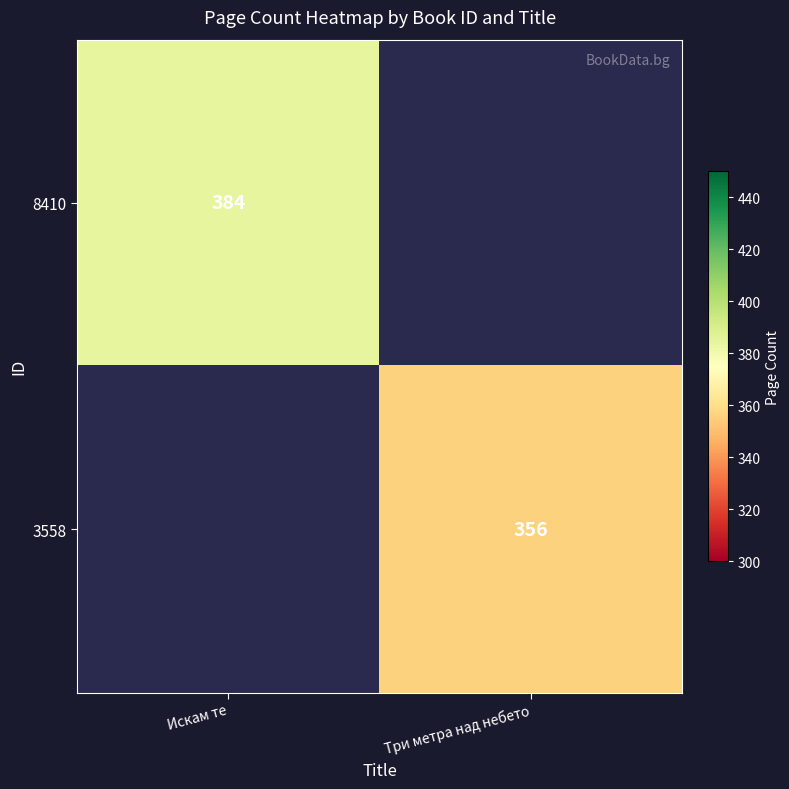

Which category has the highest value across all series?

Искам те